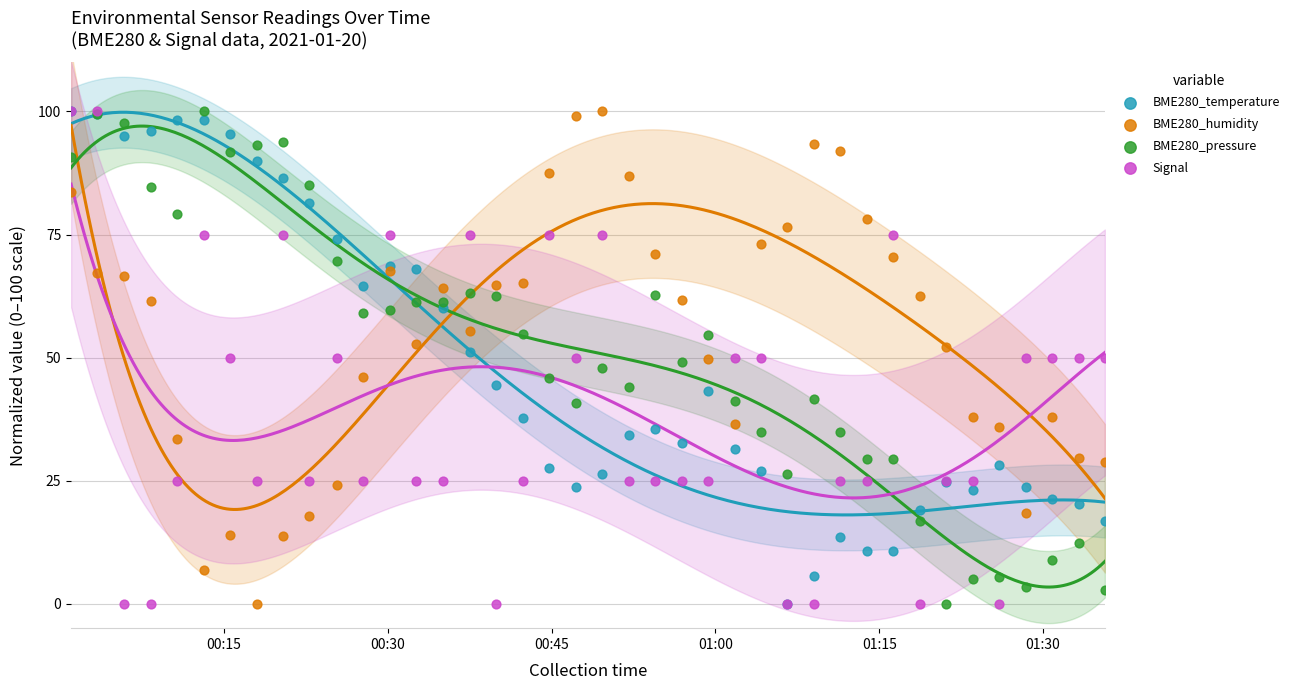

Which series reaches the minimum Y coordinate?

BME280_temperature